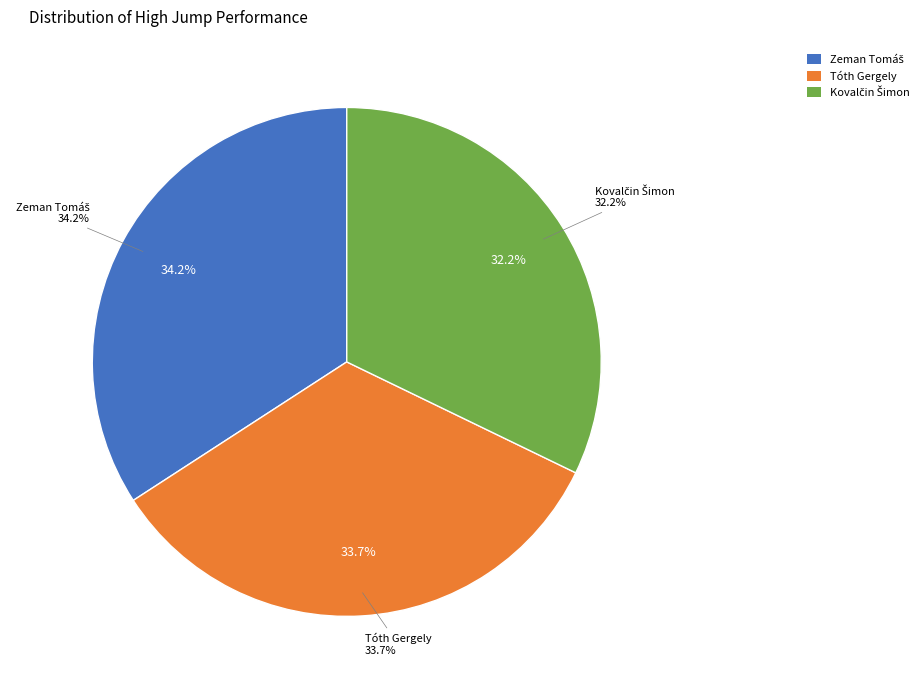

Which category has the smallest portion of the pie?

Kovalčin Šimon